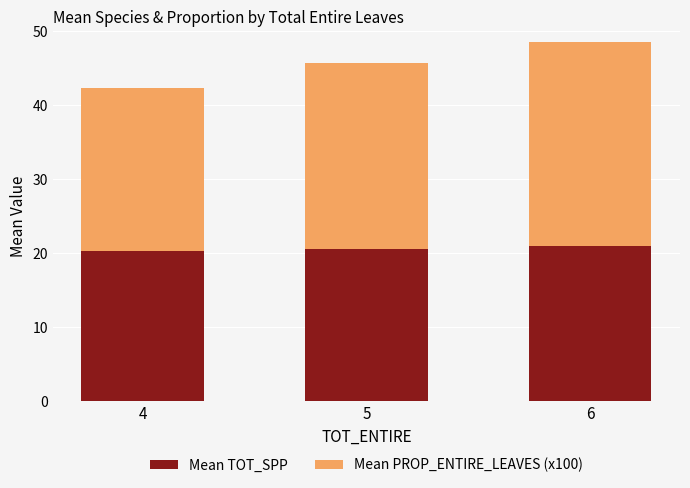

Is it true that Mean TOT_SPP equals 28.8 at 5?

False